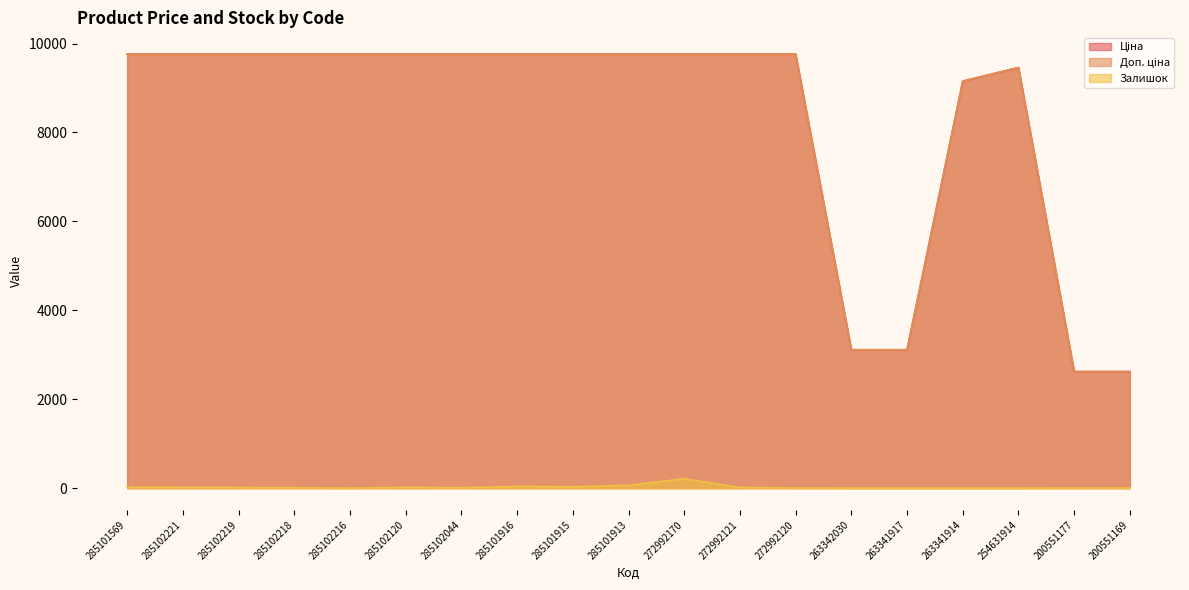

True or false: Залишок has a value of 22.5 at 285102120.

False